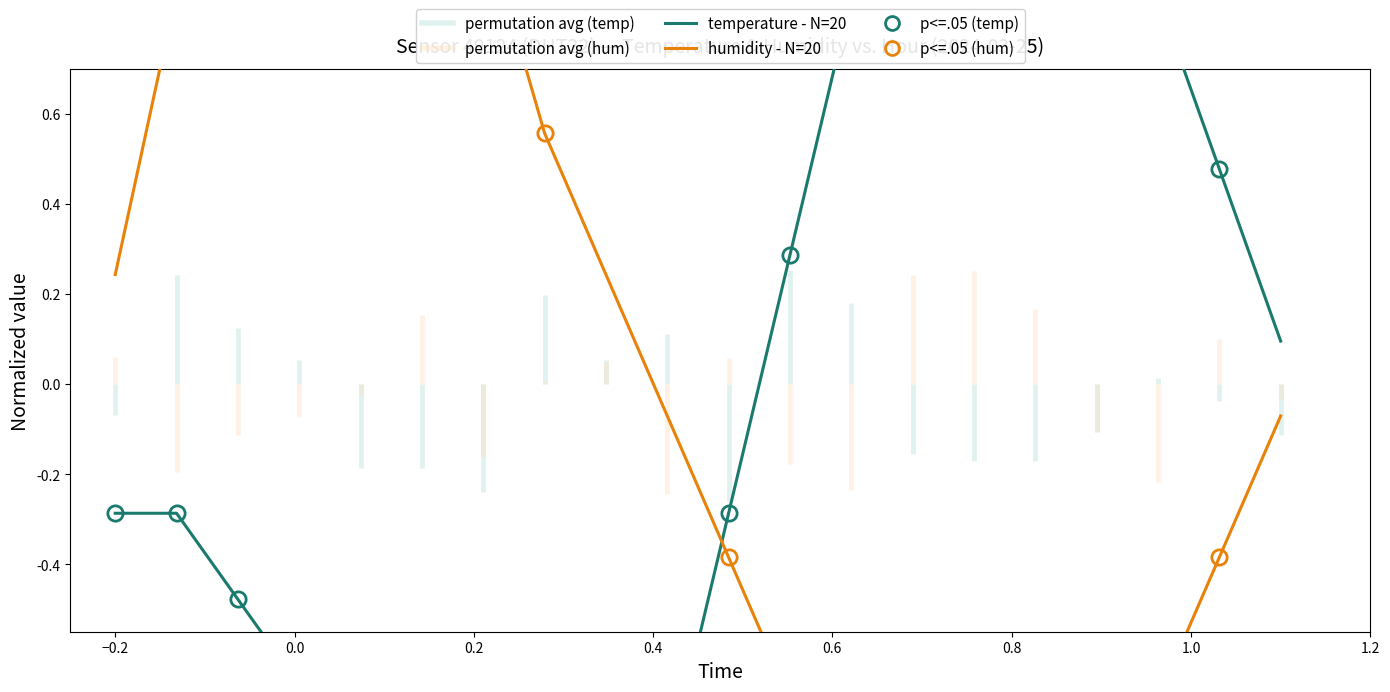

Reading left to right, list all the values displayed in this chart.

temperature - N=20: -0.3	-0.3	-0.5	-0.7	-0.9	-1.1	-1.2	-1.4	-1.2	-0.9	-0.3	0.3	0.9	1.4	1.8	1.6	1.2	0.9	0.5	0.1
humidity - N=20: 0.2	0.9	1.2	1.5	1.7	1.3	1.0	0.6	0.2	-0.1	-0.4	-0.7	-1.0	-1.3	-1.6	-1.3	-1.0	-0.7	-0.4	-0.1